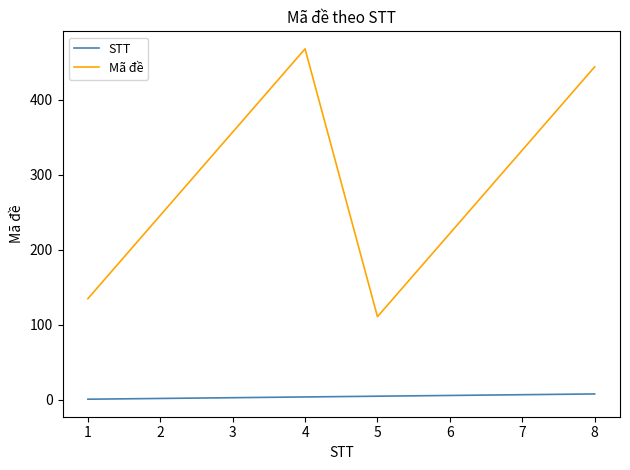

The value of Mã đề at 4 is 285. True or false?

False